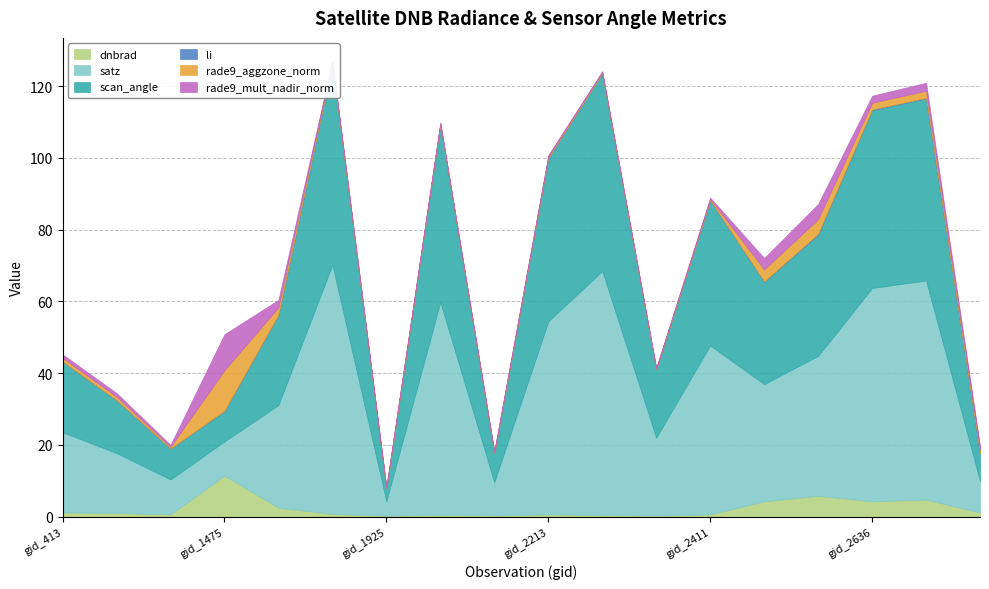

Which label corresponds to the smallest value in the chart?

gid_845